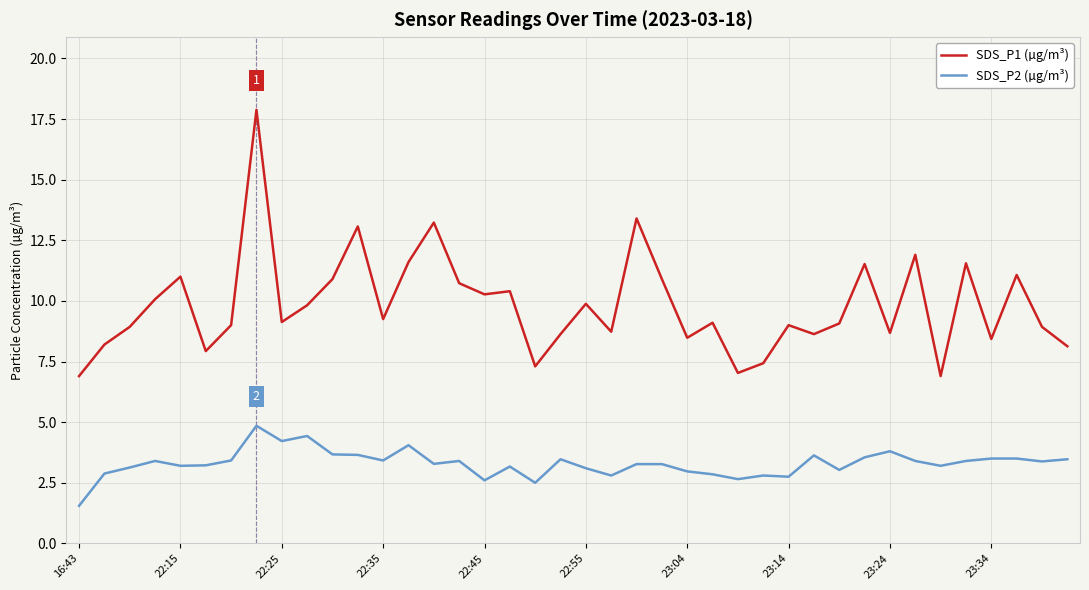

True or false: SDS_P2 (µg/m³) and SDS_P1 (µg/m³) intersect in this chart.

False